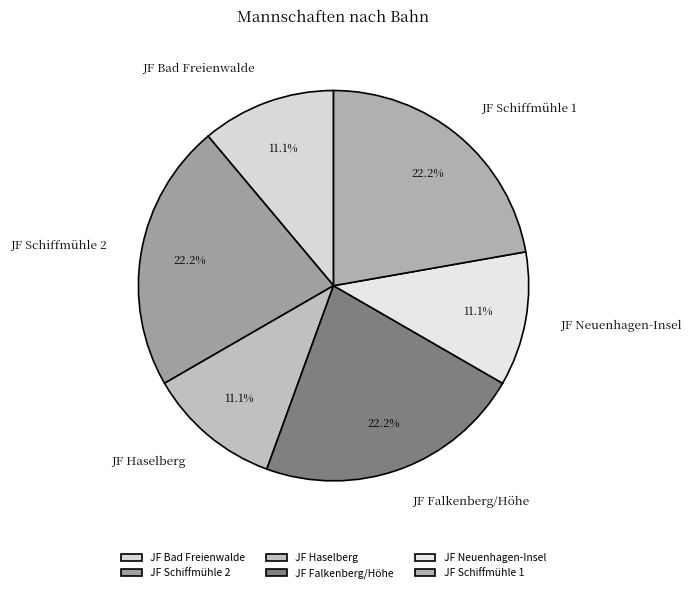

How many slices are in this pie chart?

6